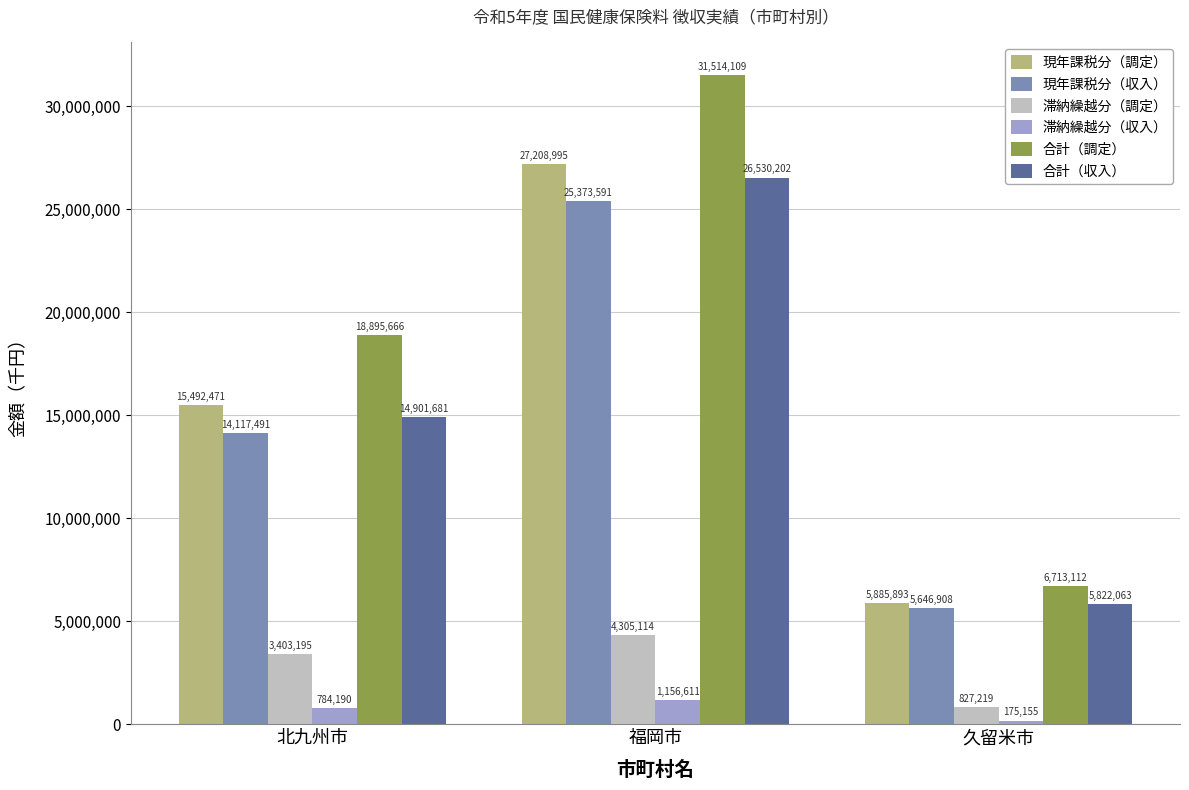

What is the minimum value shown in the chart?

175155